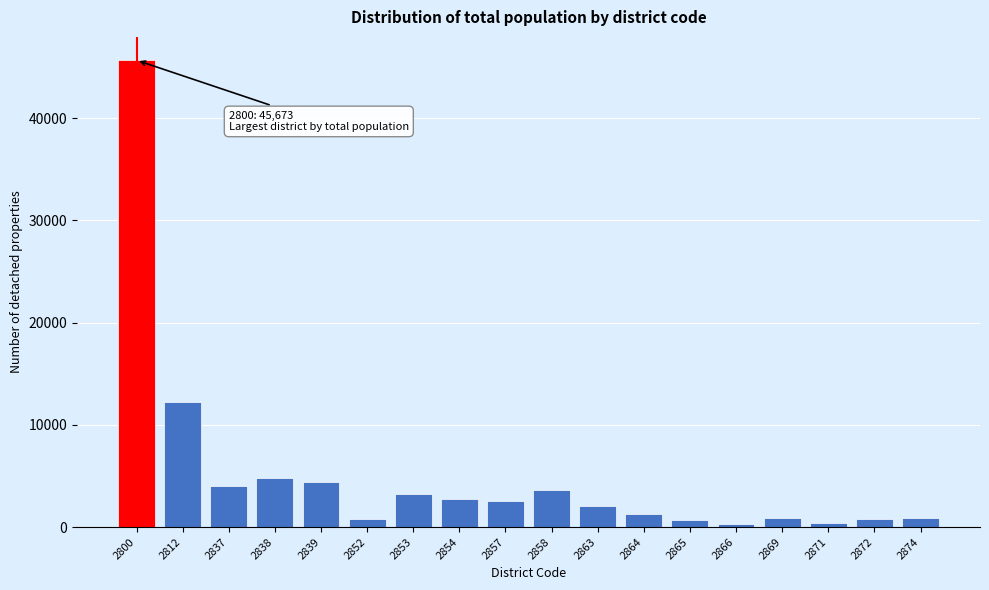

What is the difference between the second highest and second lowest values?

11833